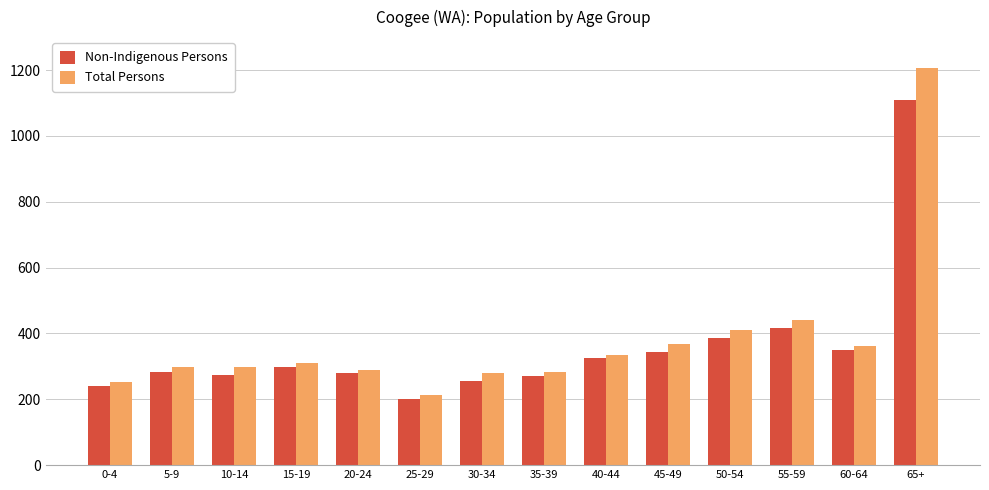

Which series has the widest spread of values?

Total Persons